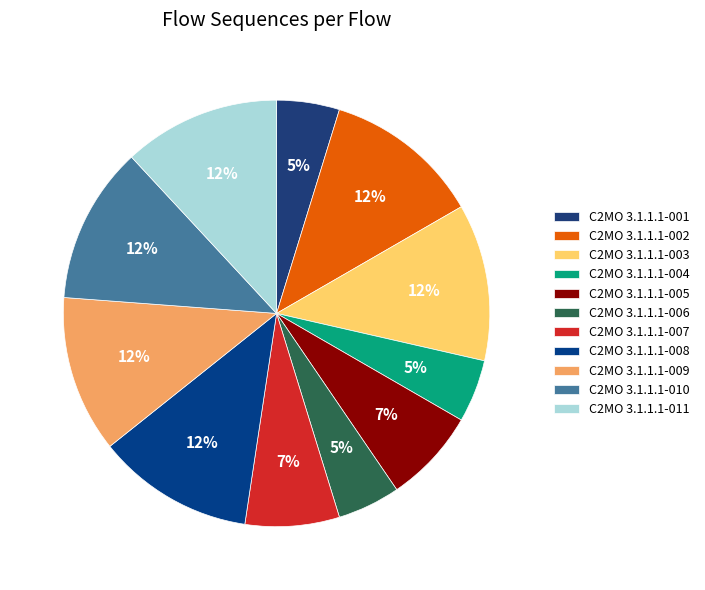

Combined, do C2MO 3.1.1.1-001 and C2MO 3.1.1.1-004 account for over 50%?

No